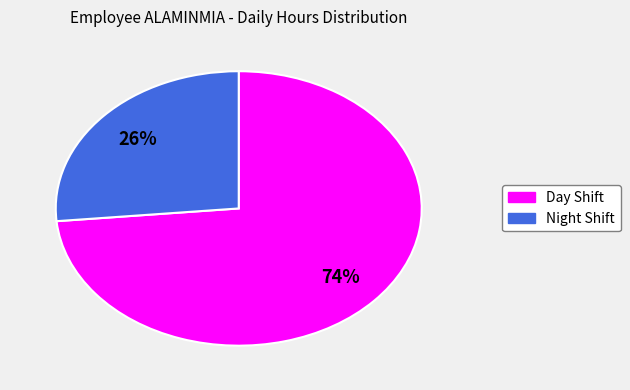

Is there a majority slice in this chart?

Yes